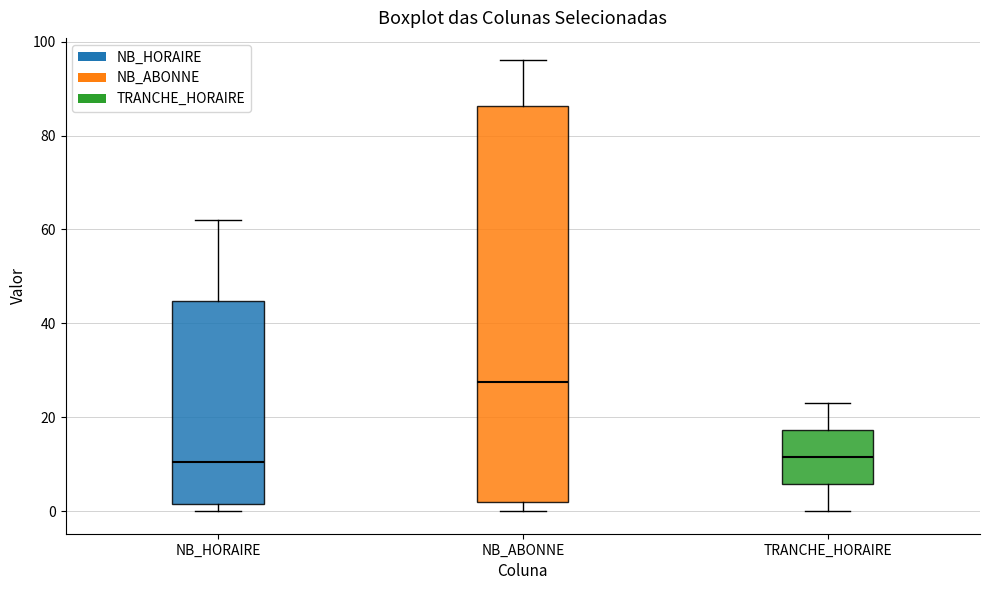

Reading left to right, transcribe this box plot: for each box, give where its median line is, the range the box spans, and where its two whiskers end, as read against the y-axis. The values are not printed on the chart, so give them approximately, as read against the axis.

NB_HORAIRE: median 10, box 2 to 44, whiskers 0 to 62
NB_ABONNE: median 28, box 2 to 86, whiskers 0 to 96
TRANCHE_HORAIRE: median 12, box 6 to 18, whiskers 0 to 24